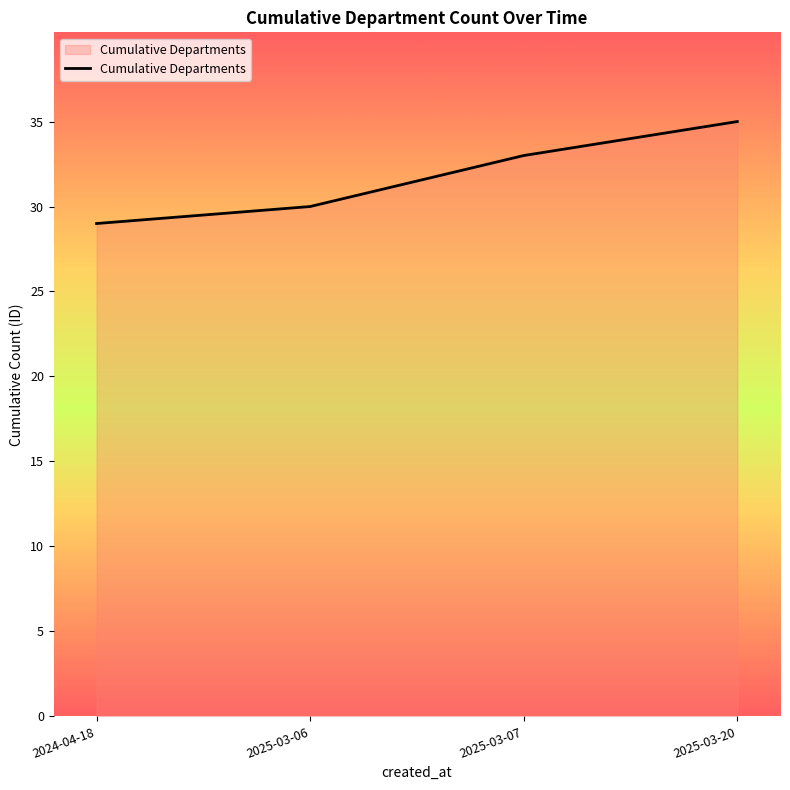

How many series are shown in this chart?

1